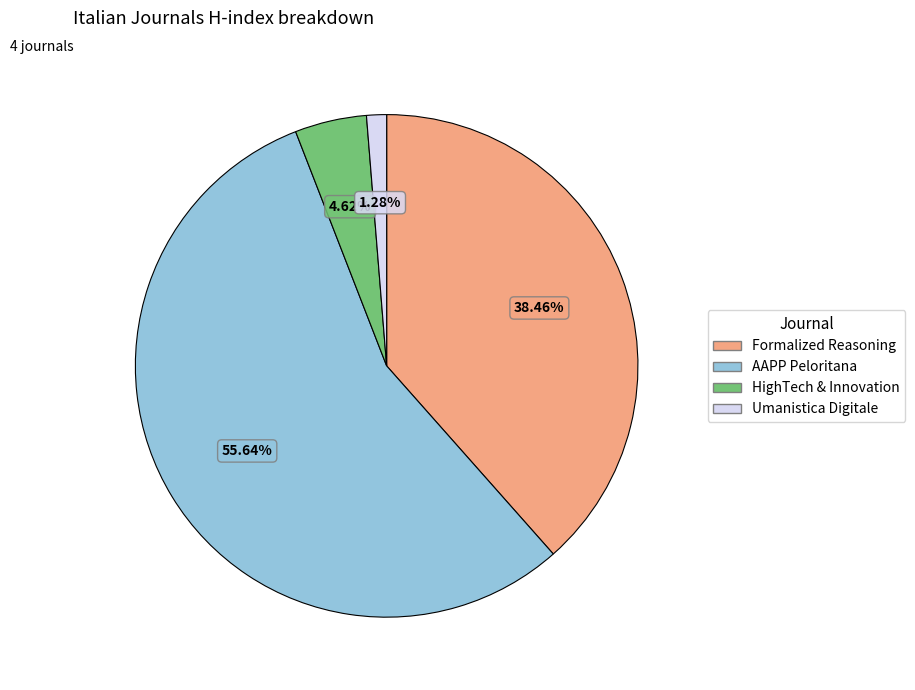

To the nearest percent, what is the difference between the largest and smallest slice percentages?

54%